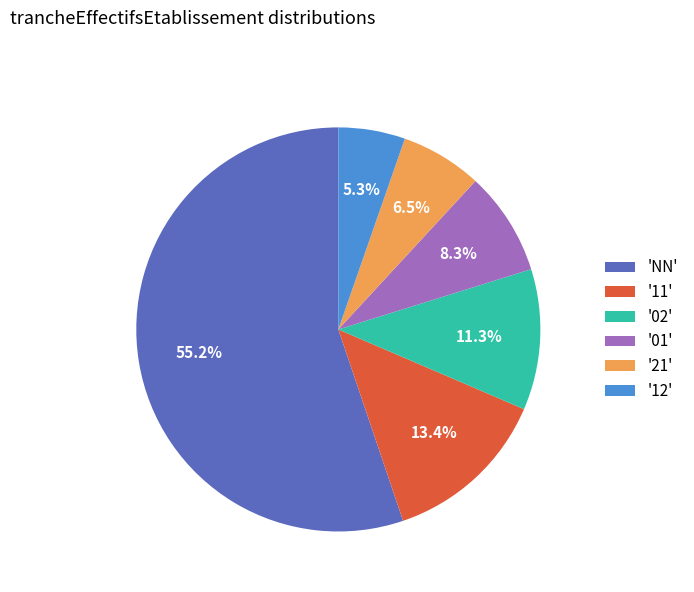

Which slice is the largest?

'NN'